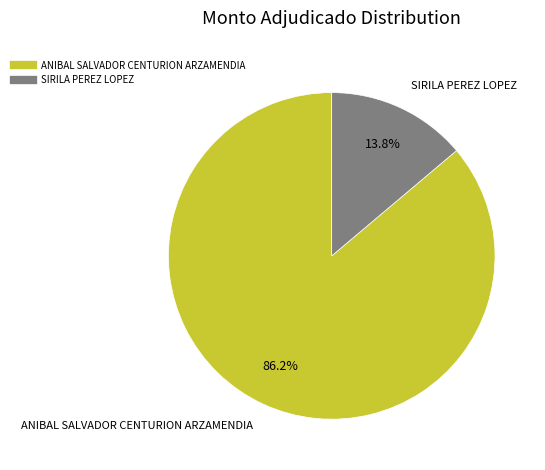

Is it true that SIRILA PEREZ LOPEZ is 14% of the pie?

True